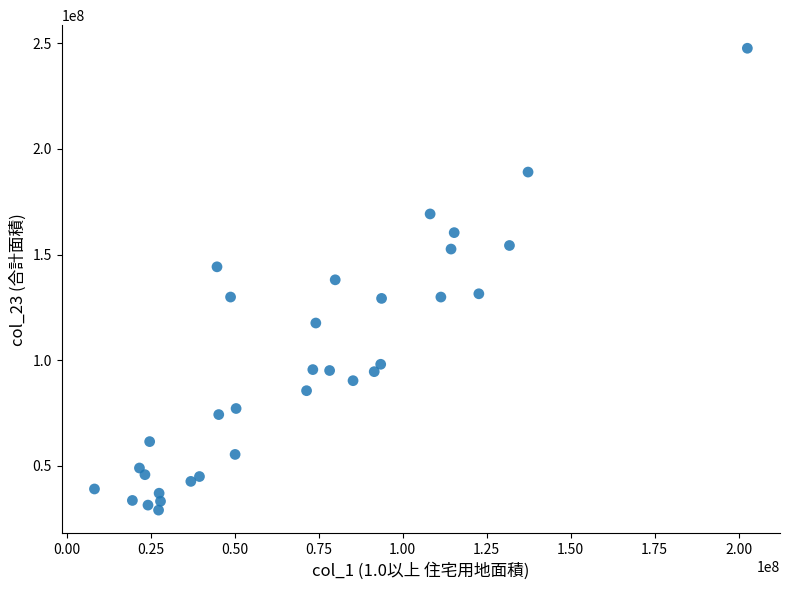

What is the range of Y values (max minus min)?

218788267